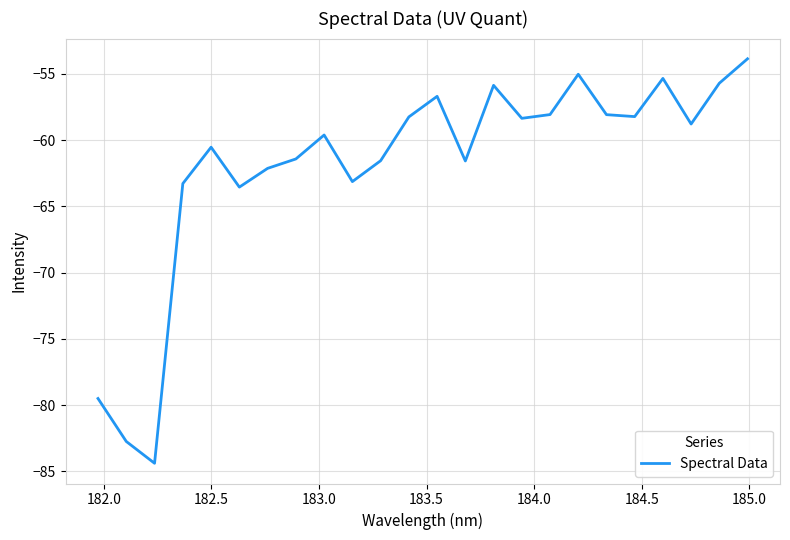

What is the smallest value displayed?

-84.4